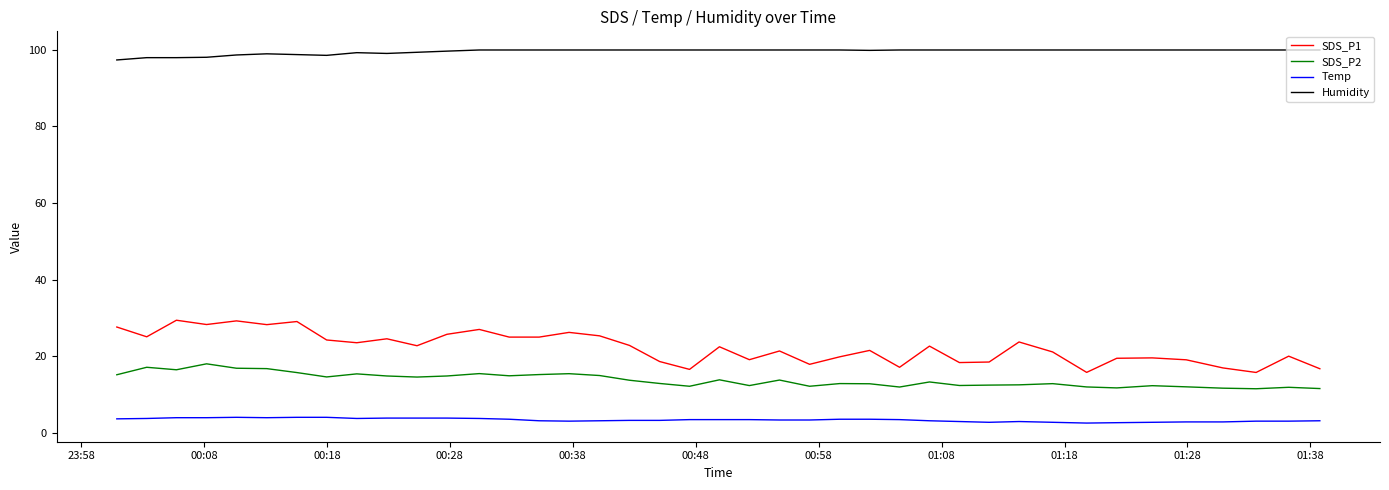

How many values in the SDS_P1 series are below 22?

19